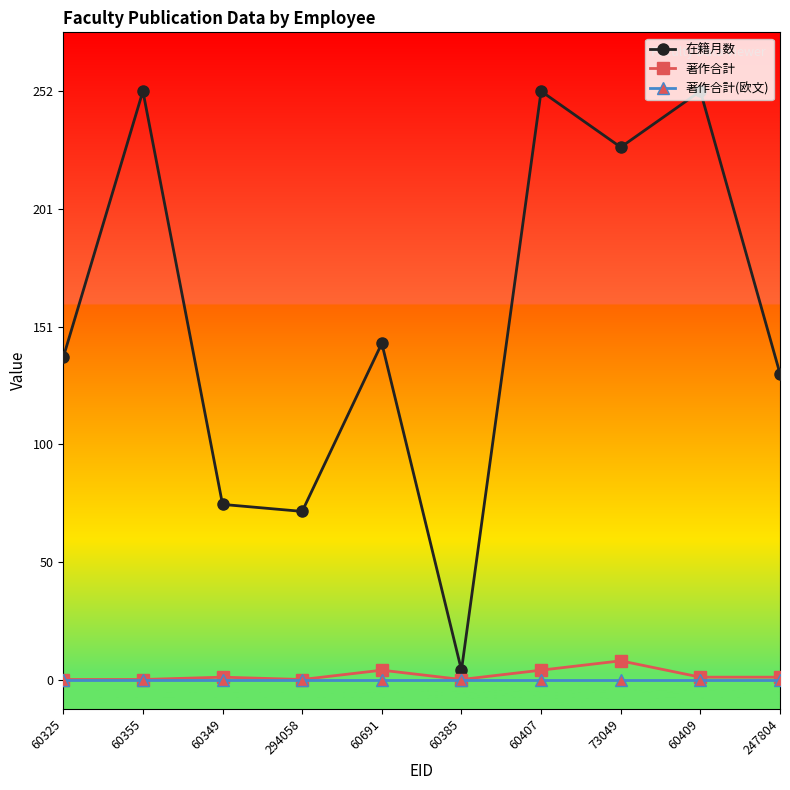

Where is 在籍月数 nearest to the value 128?

247804